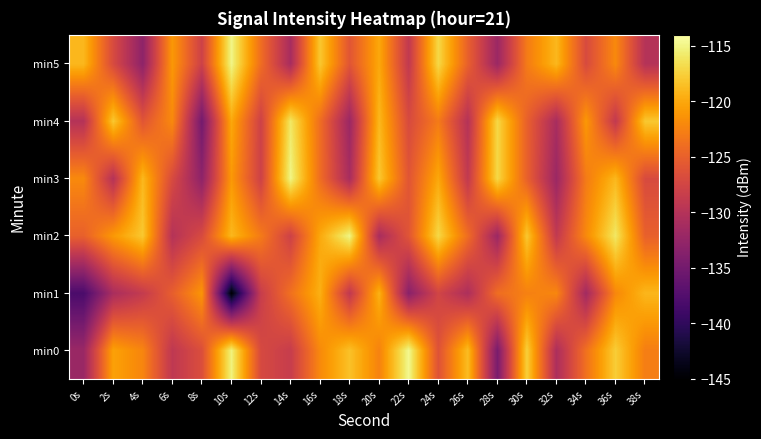

Which series has the largest range (max minus min)?

min1